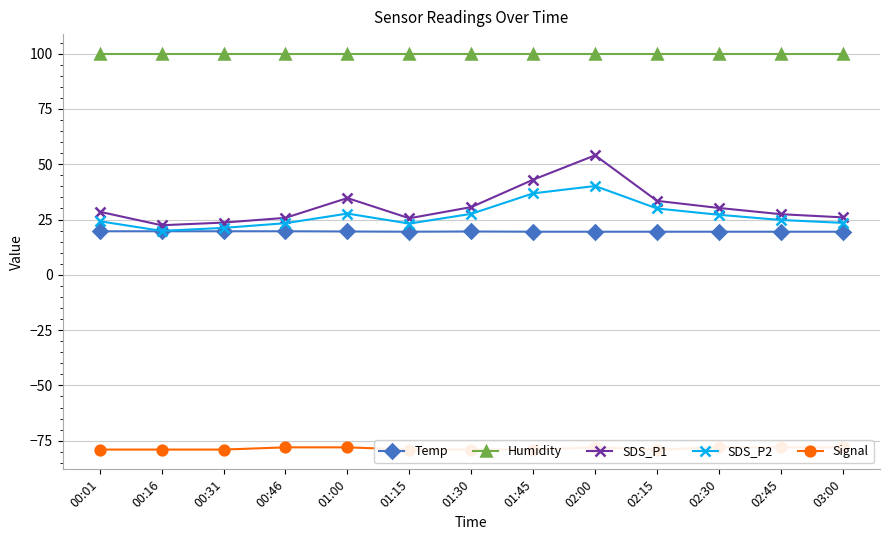

True or false: Signal and SDS_P2 cross at least once.

False